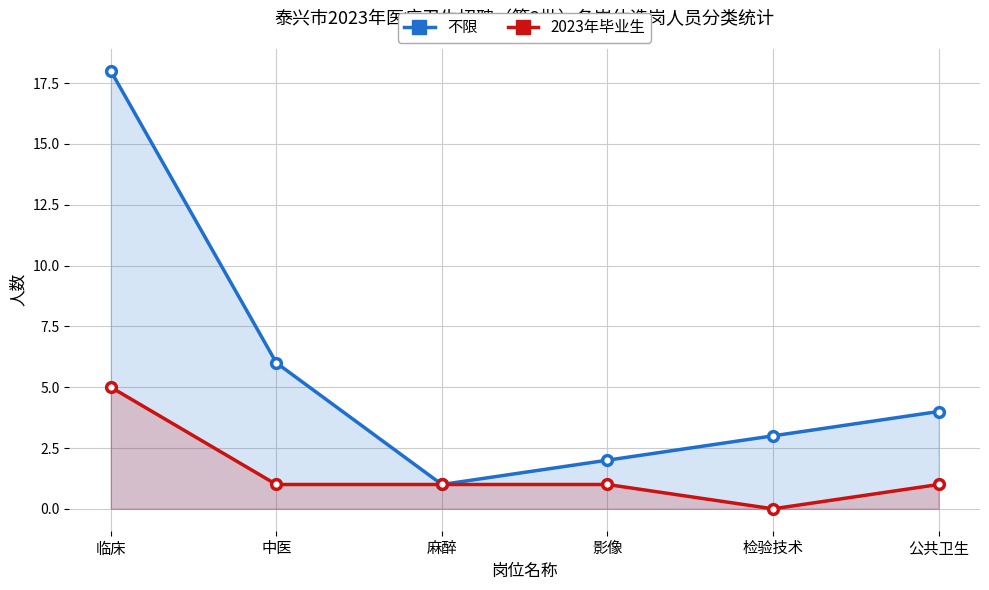

What is the lowest value of the 不限 series?

1